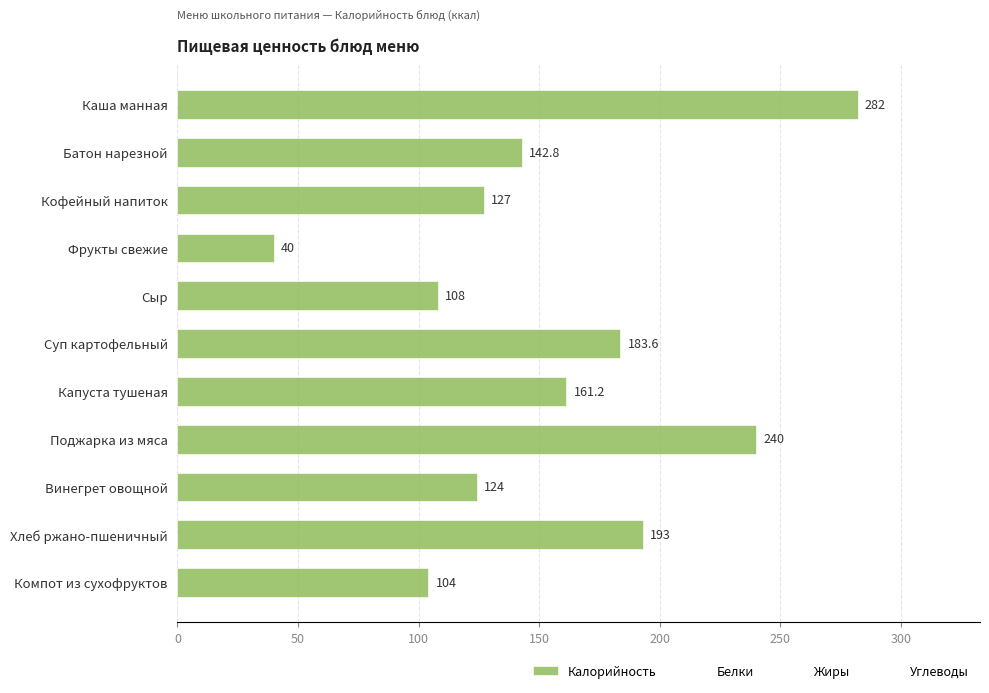

Rank the categories by value from highest to lowest.

Каша манная, Поджарка из мяса, Хлеб ржано-пшеничный, Суп картофельный, Капуста тушеная, Батон нарезной, Кофейный напиток, Винегрет овощной, Сыр, Компот из сухофруктов, Фрукты свежие